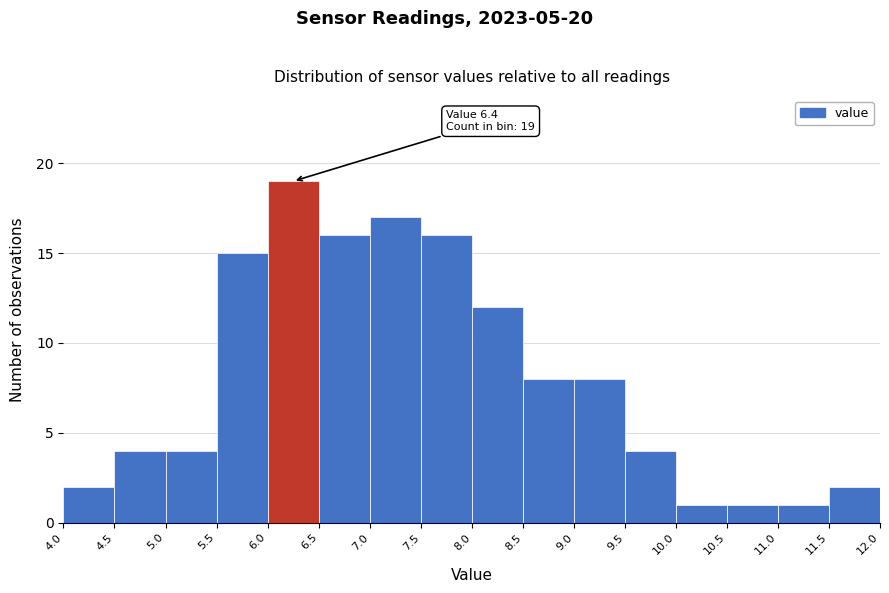

Which range on the x-axis has the tallest bar?

6.0 to 6.5